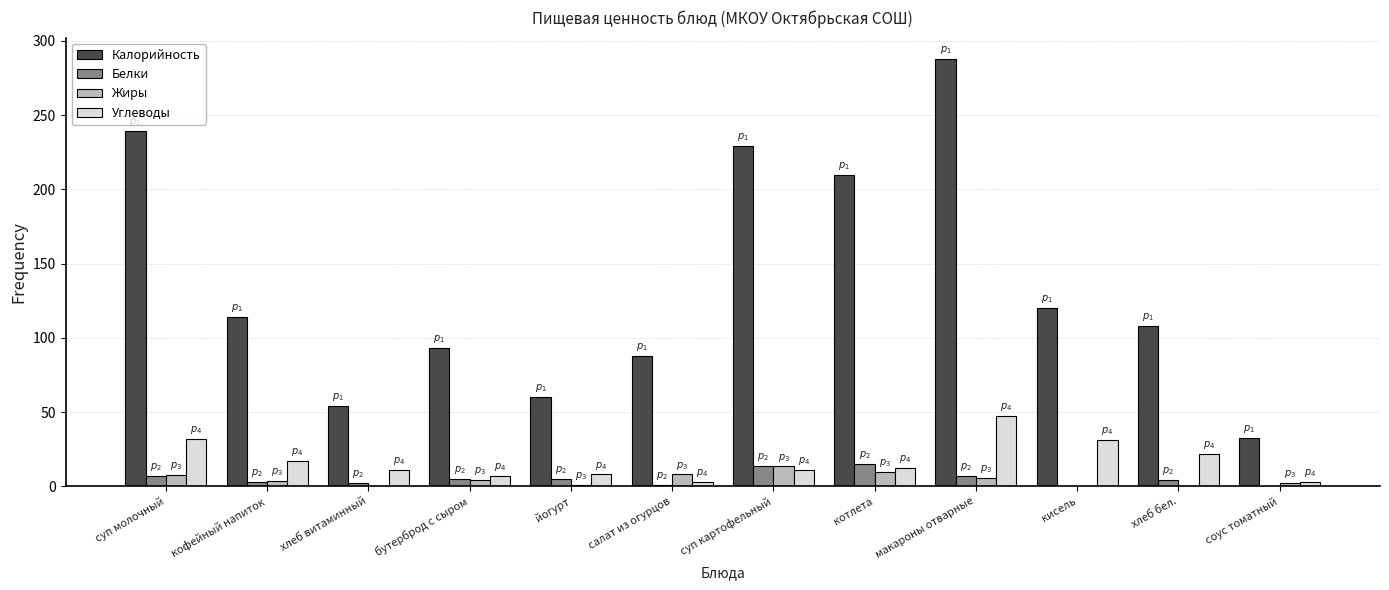

What is the sum of all Углеводы values?

204.9